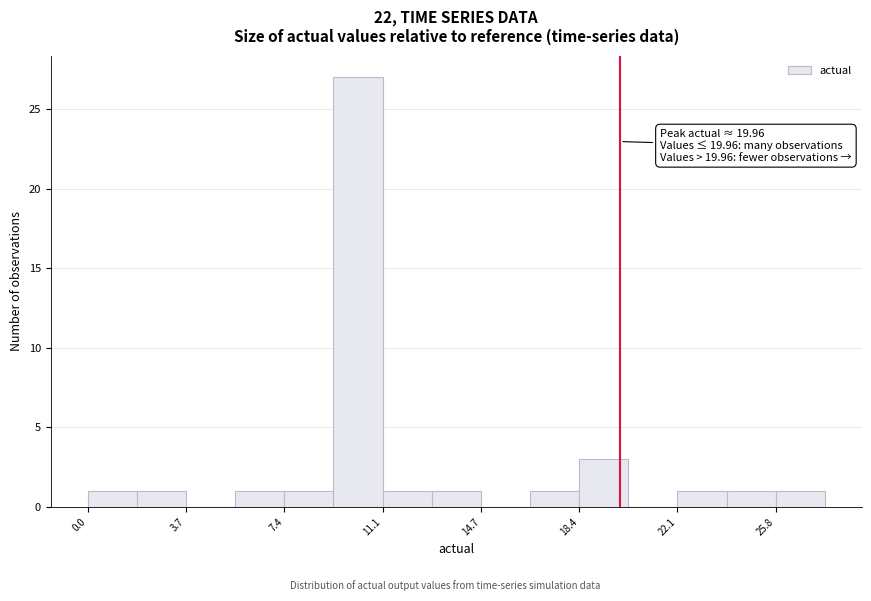

Read against the x-axis, roughly where is the centre of the tallest bar?

10.0